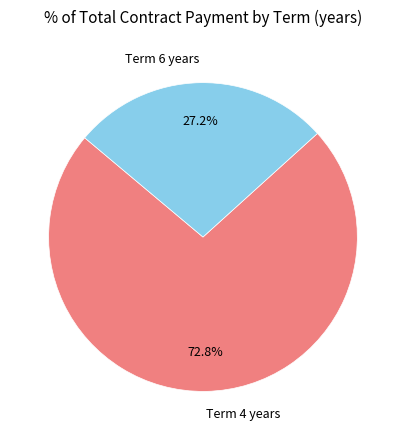

How much of the chart is everything except Term 6 years?

72.8%